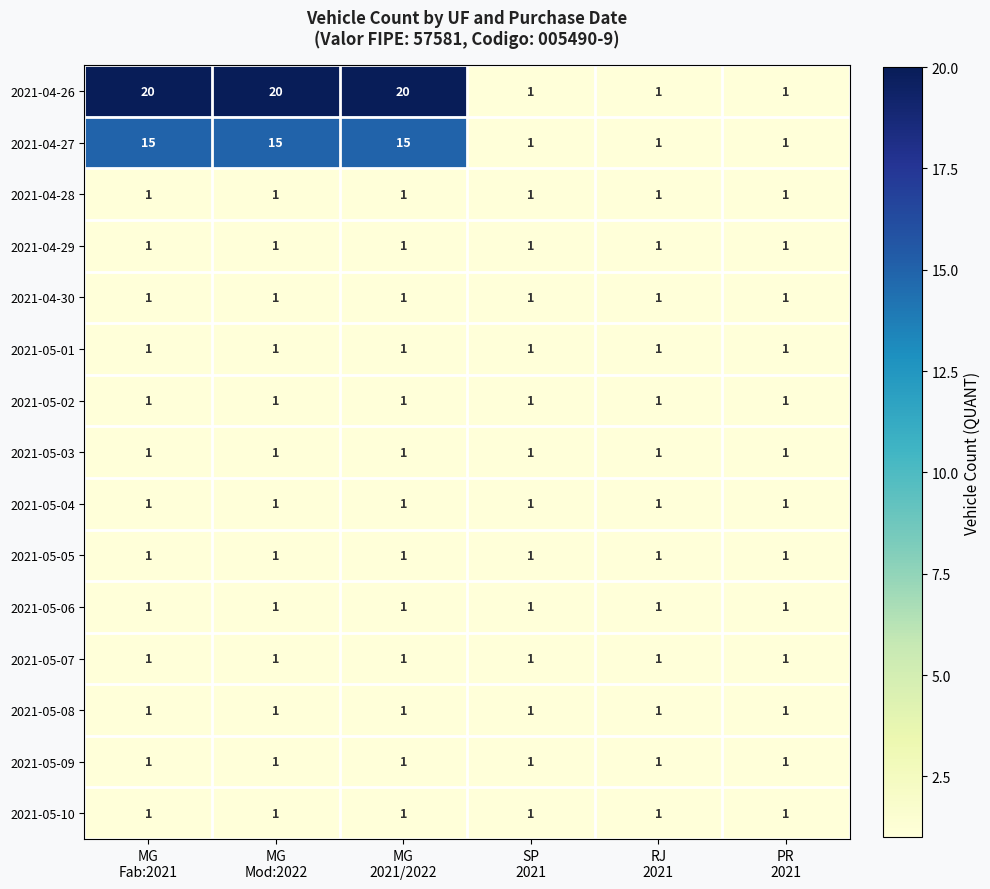

At how many categories does at least one series exceed 13?

3